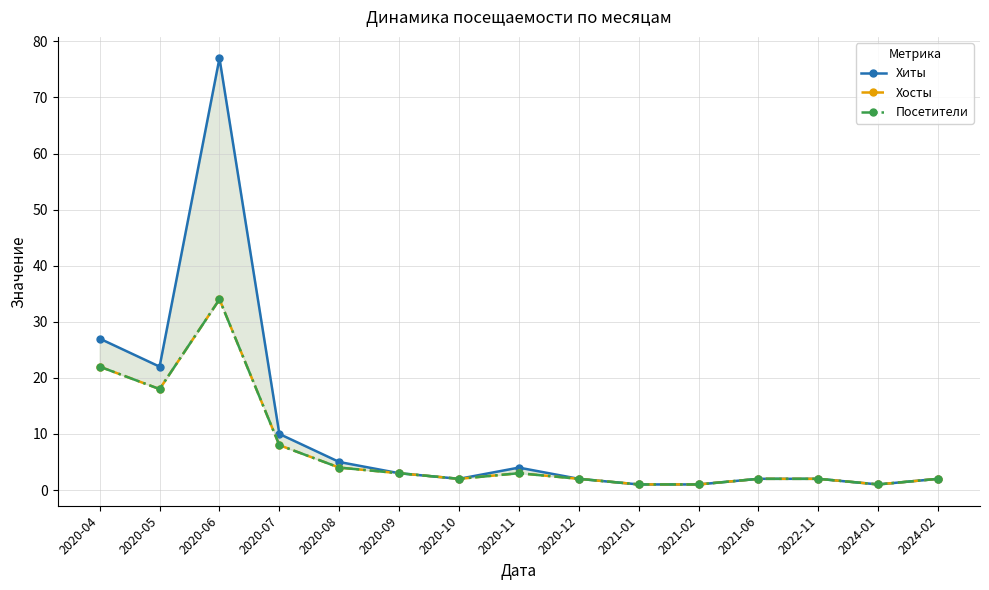

What is the difference between the Хиты values at 2020-11 and 2020-06?

73